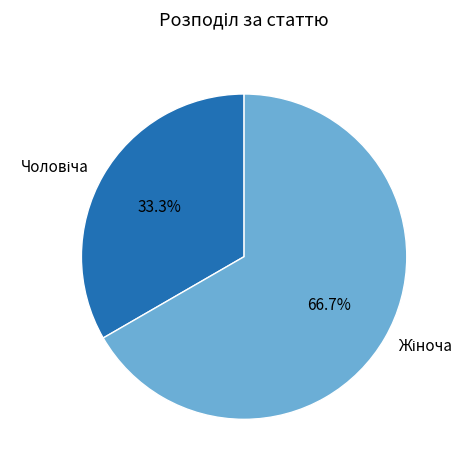

Is there a majority slice in this chart?

Yes